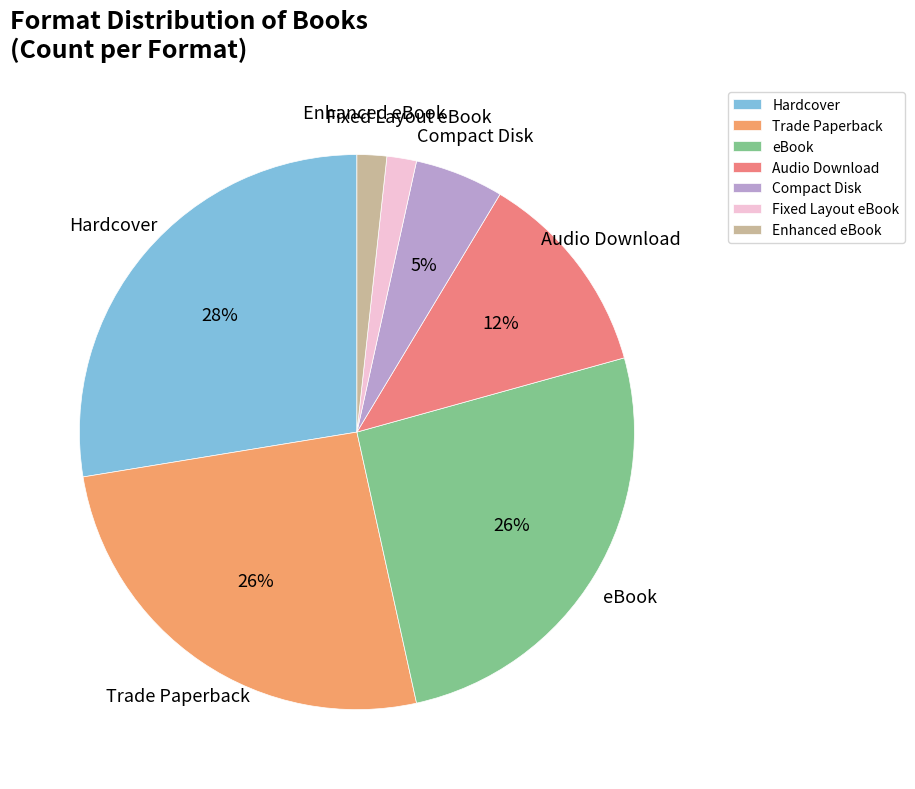

What percentage is the Audio Download slice, to the nearest percent?

12%